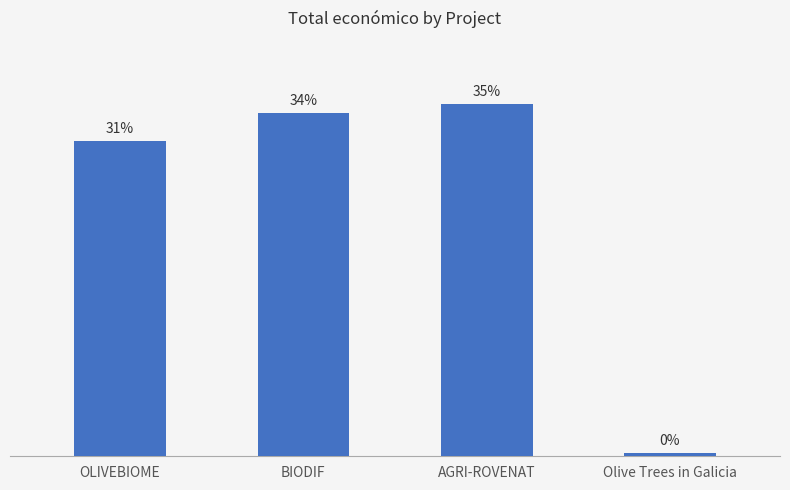

At which category does the chart reach its peak across all series?

AGRI-ROVENAT